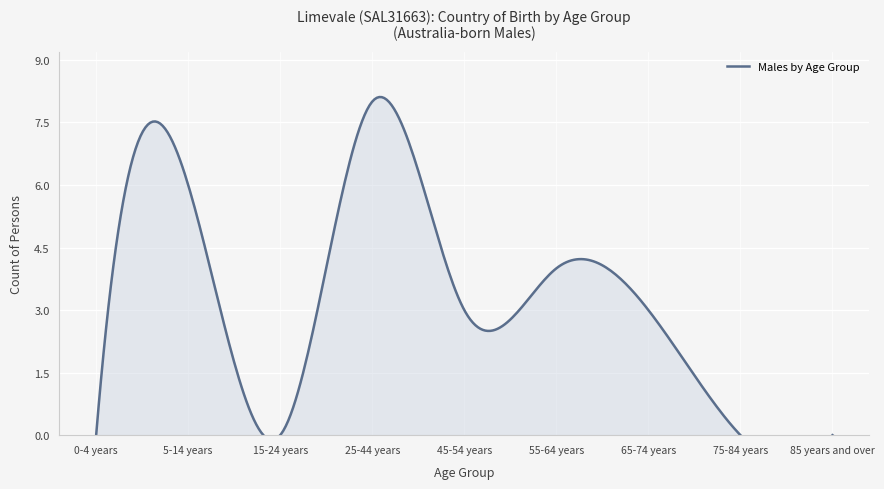

Count the number of data series in this chart.

1